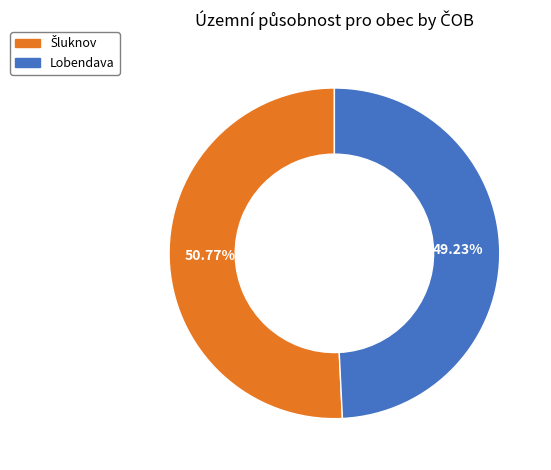

What is the smallest slice in the pie chart?

Lobendava